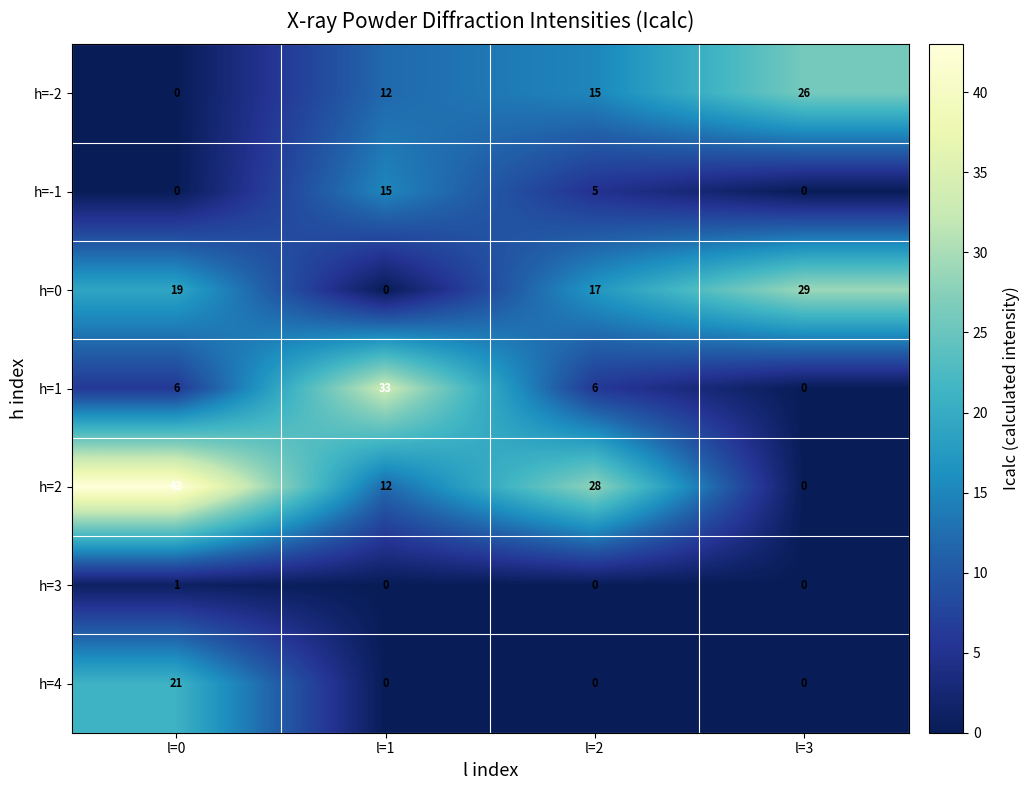

What is the total value across all series at l=2?

71